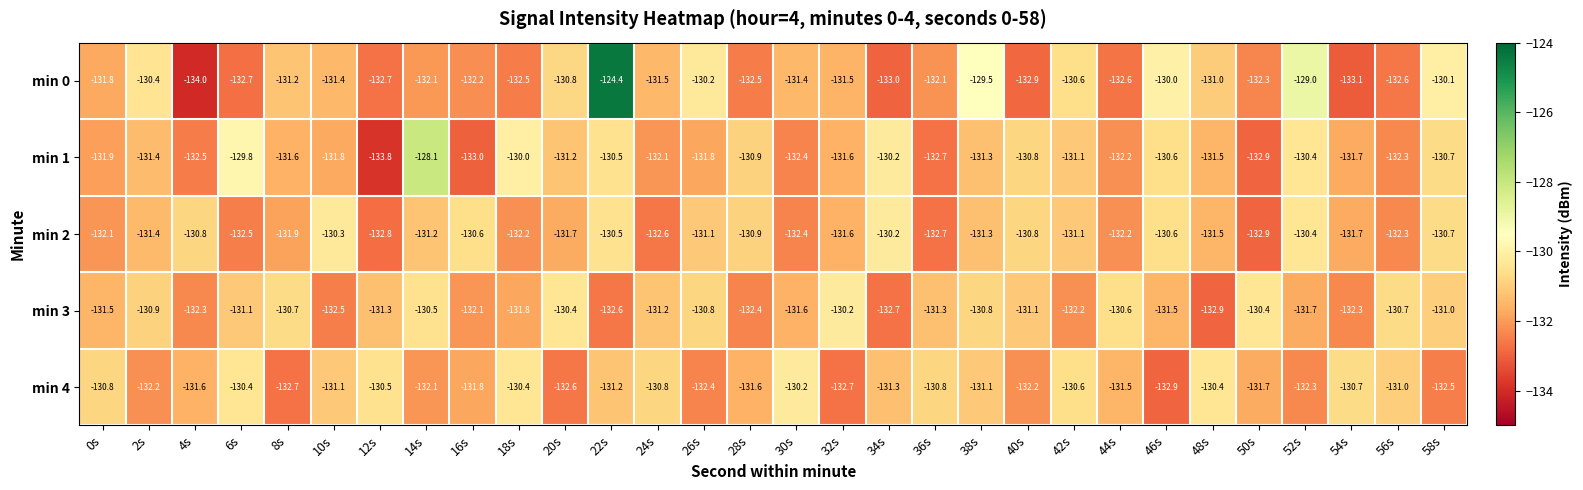

Which series has the largest range (max minus min)?

min 0